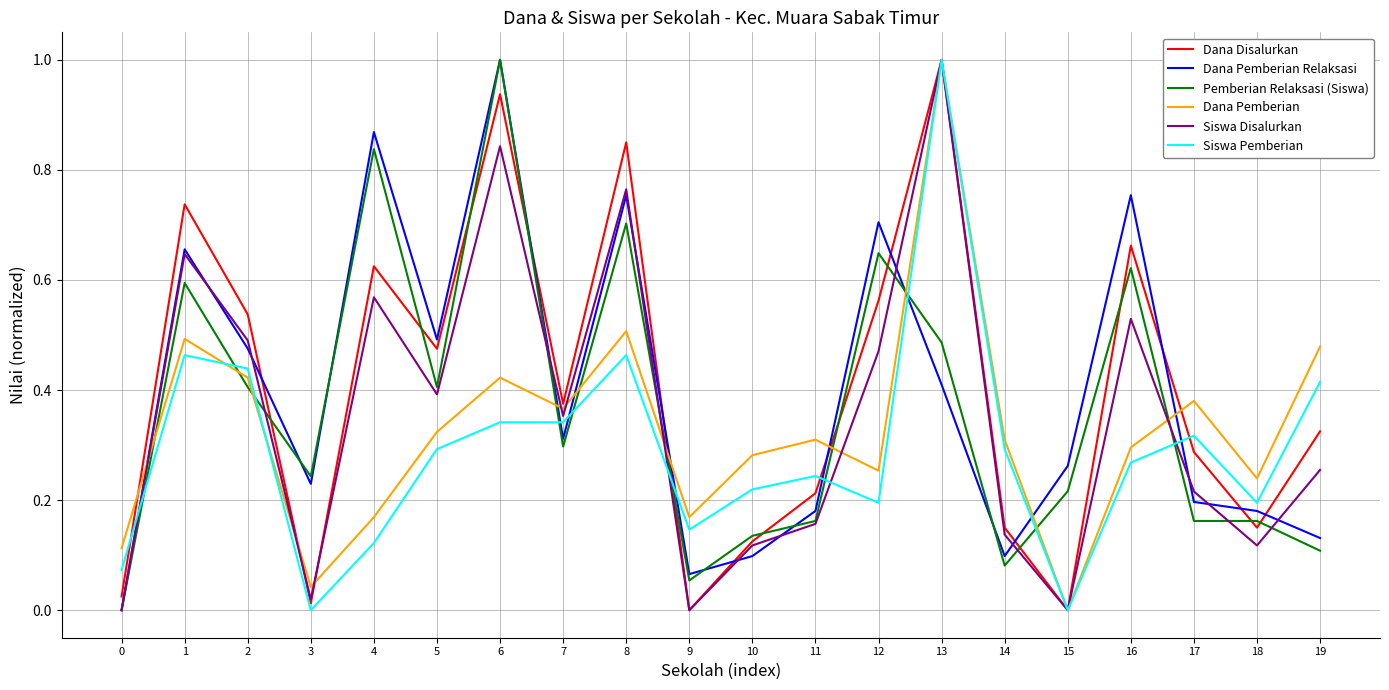

Is it true that Siswa Disalurkan equals 0.3 at 12?

False